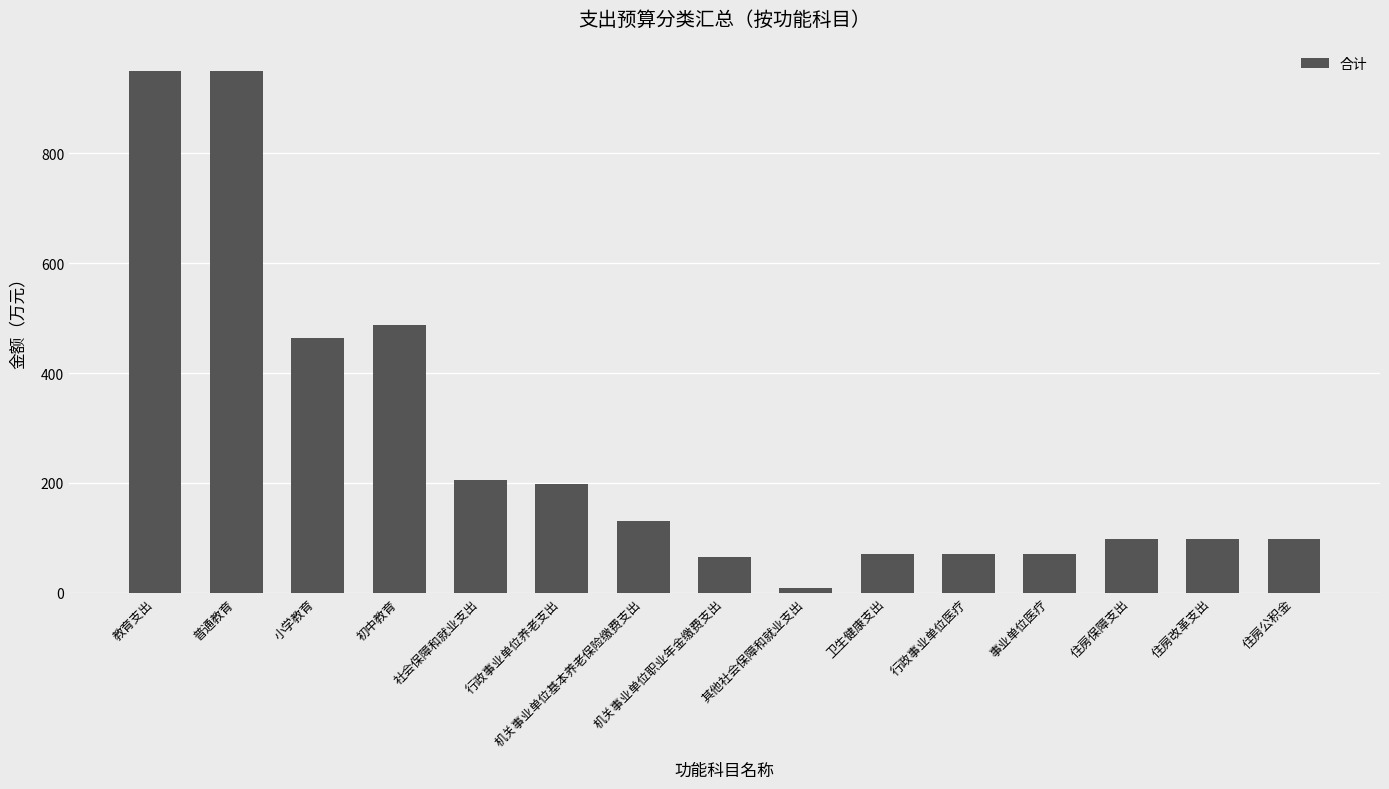

Which category has the lowest value across all series?

其他社会保障和就业支出